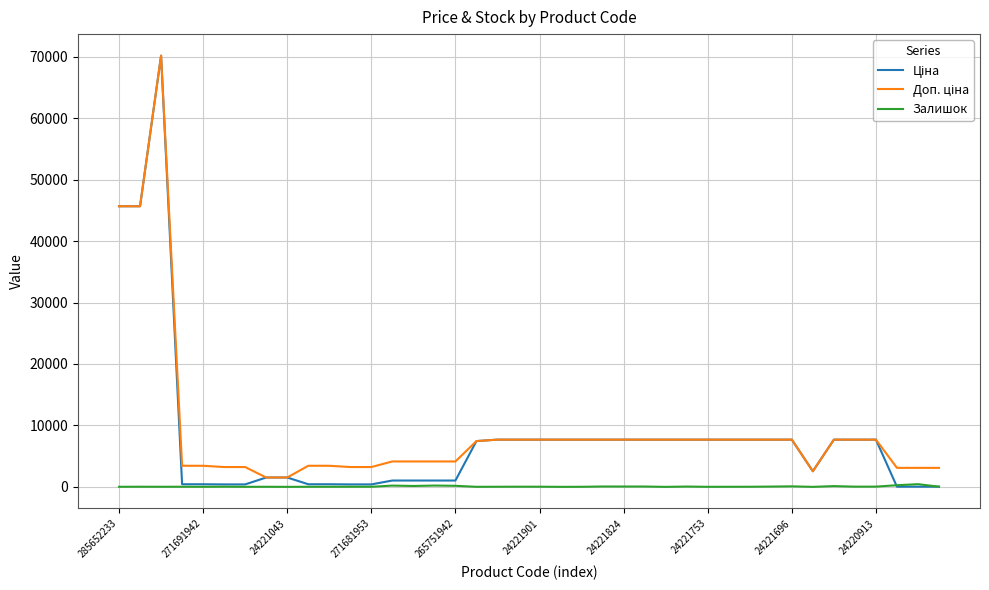

Does the chart display data point markers on the line(s)?

No